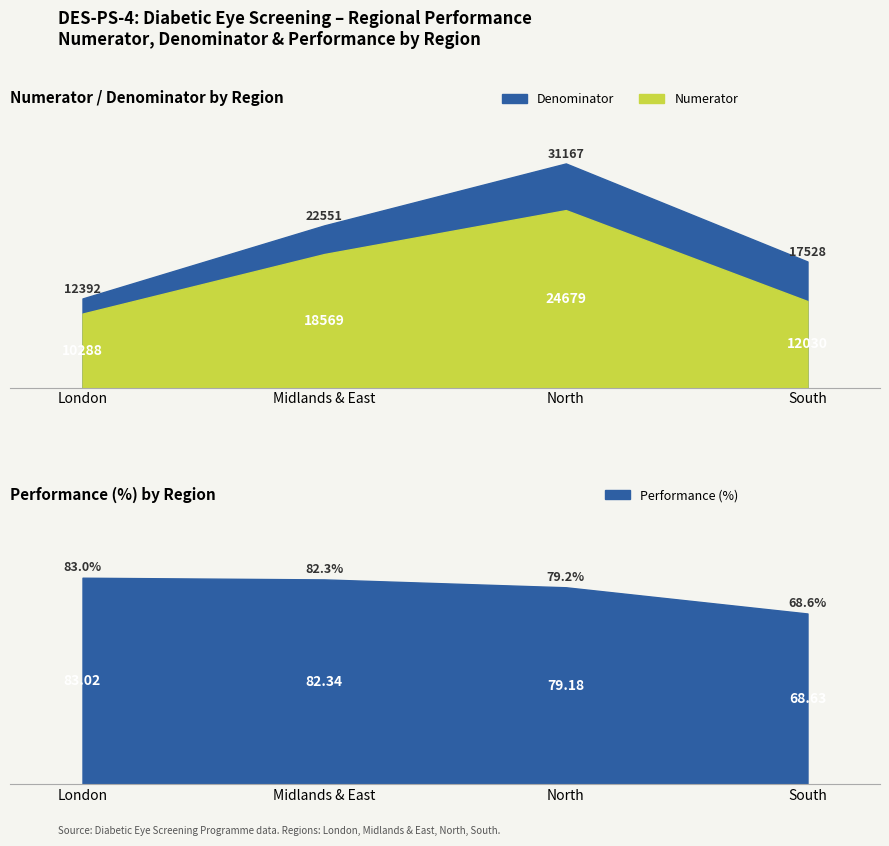

Which series has the largest total across all categories?

Denominator